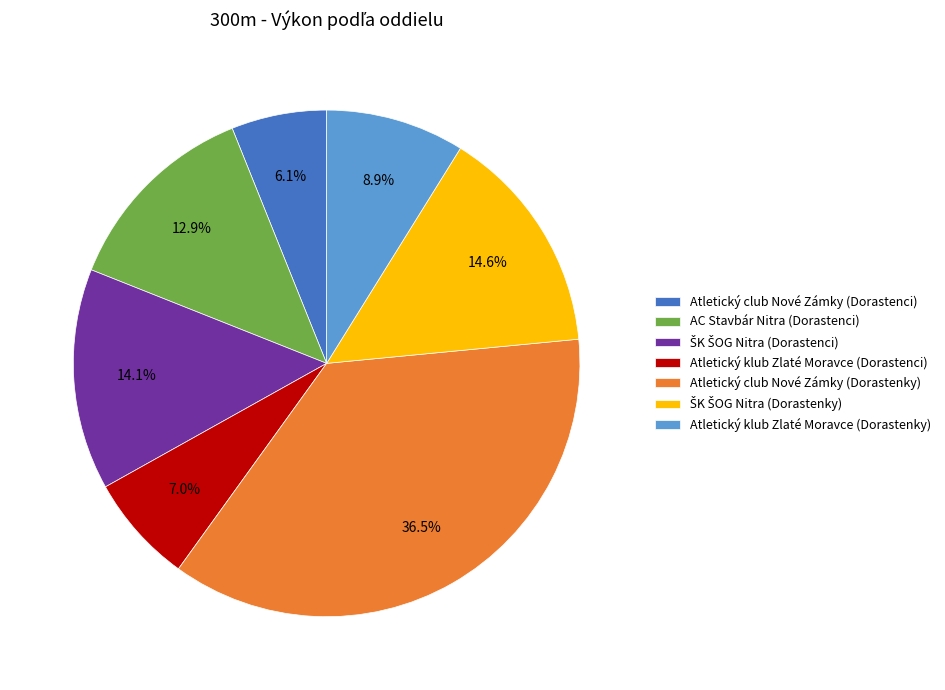

To the nearest percent, what percentage of the pie is Atletický klub Zlaté Moravce (Dorastenky)?

9%